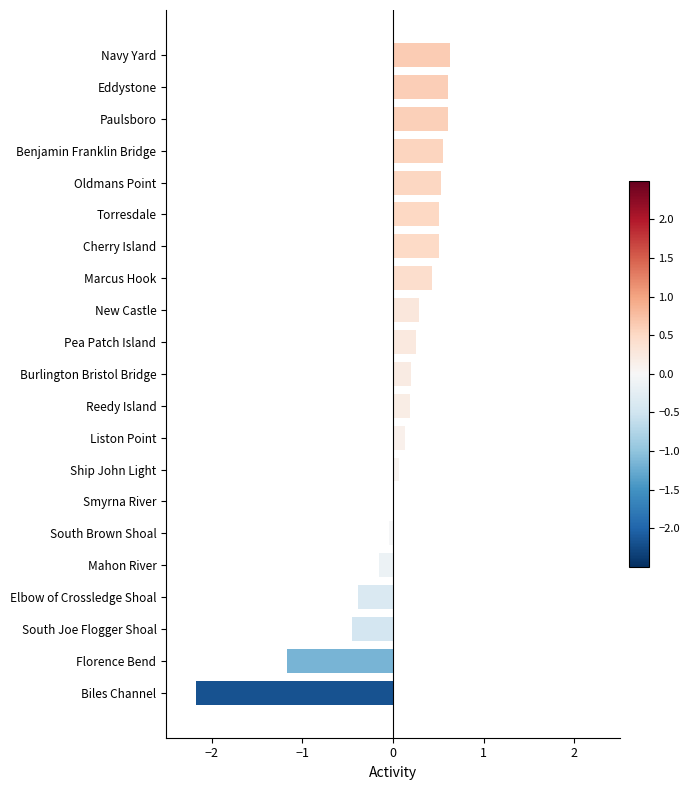

How many data points does each series have?

21